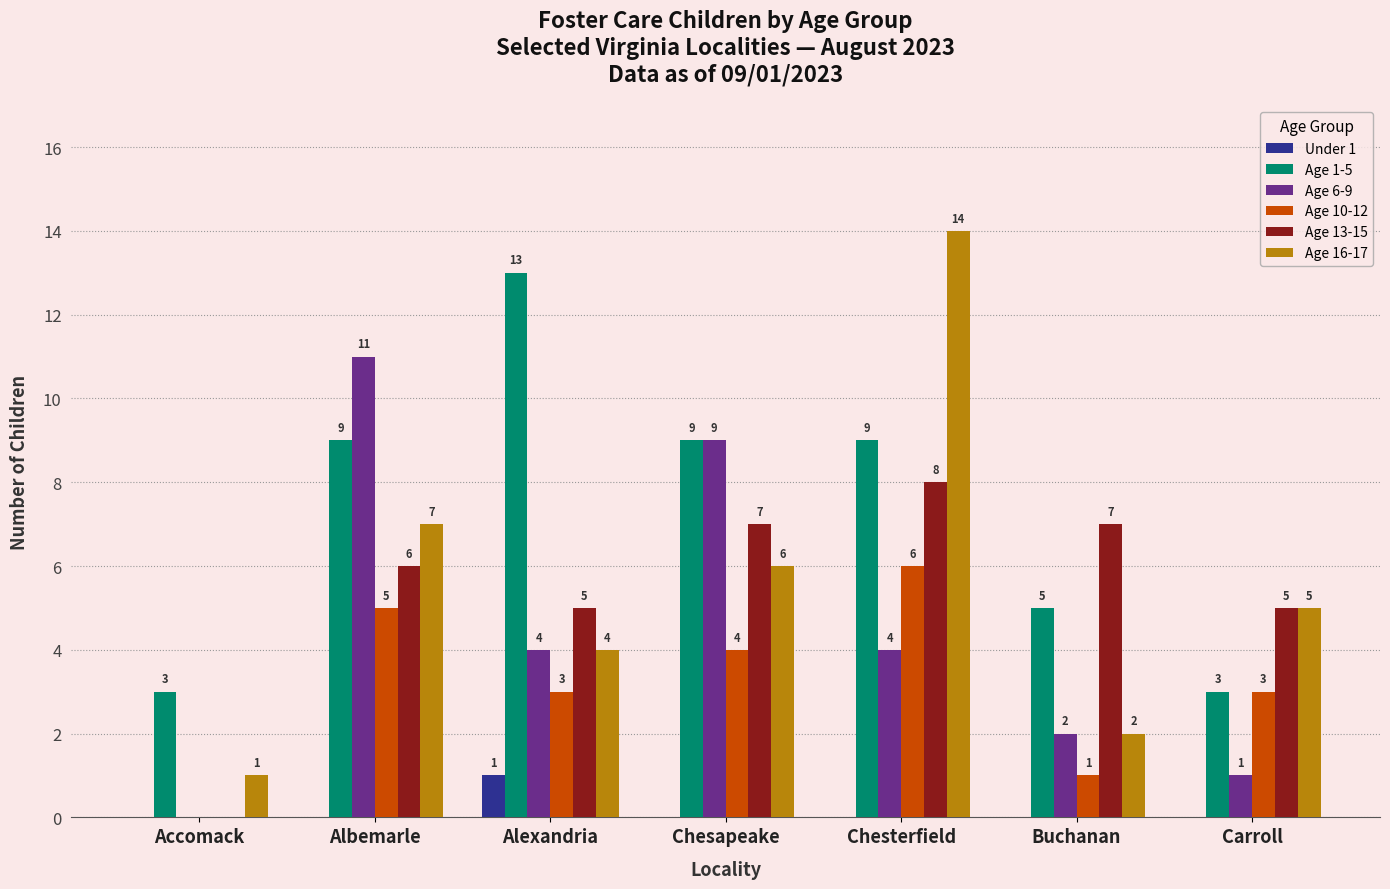

What are all the series names shown in the legend?

Under 1, Age 1-5, Age 6-9, Age 10-12, Age 13-15, Age 16-17